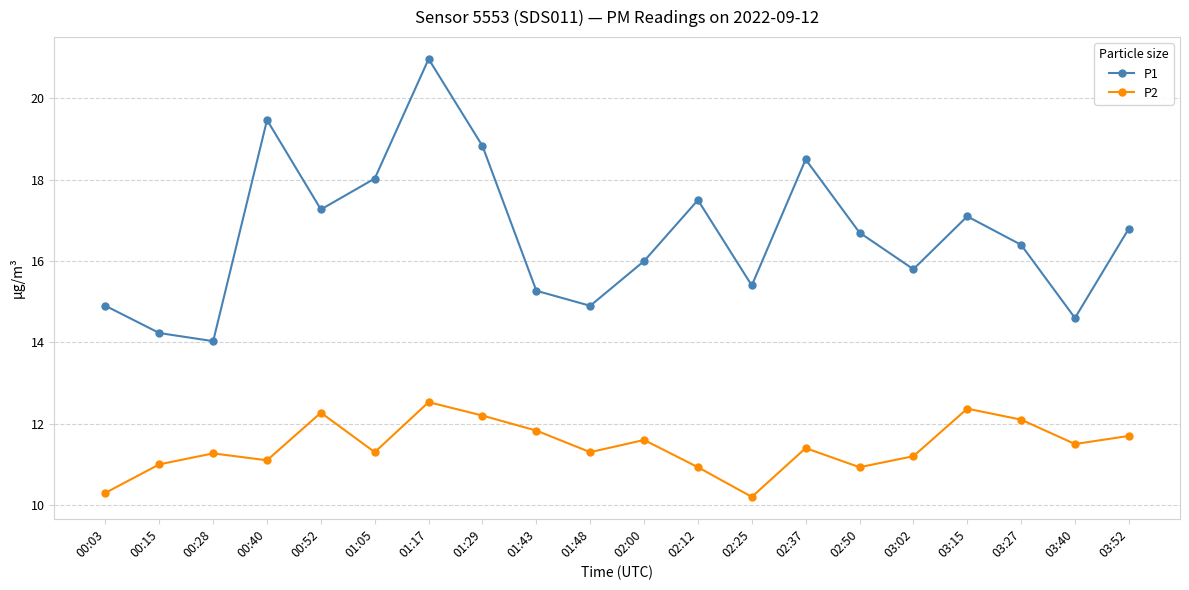

What position from the left is 03:02?

16